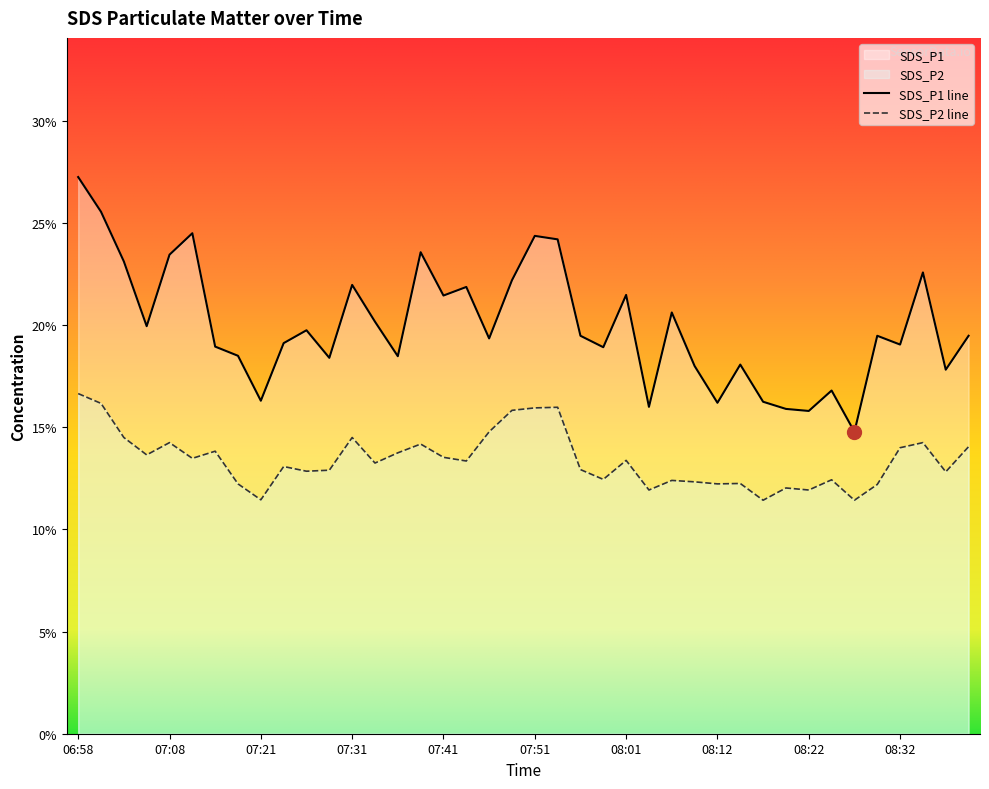

What position from the left is 07:49?

20